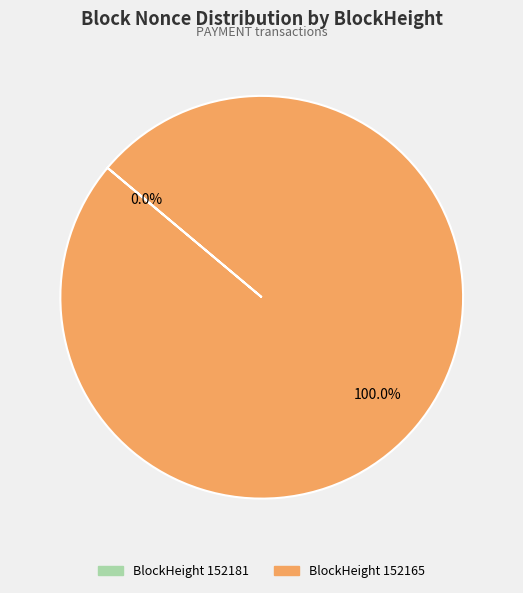

Count the number of slices in the pie.

2